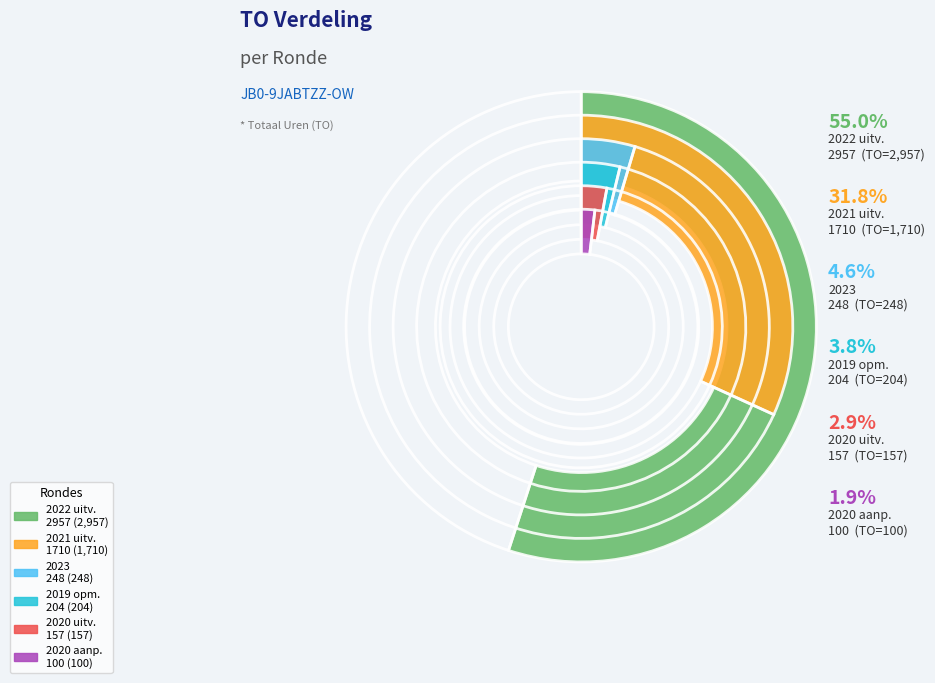

Count the number of slices in the pie.

6